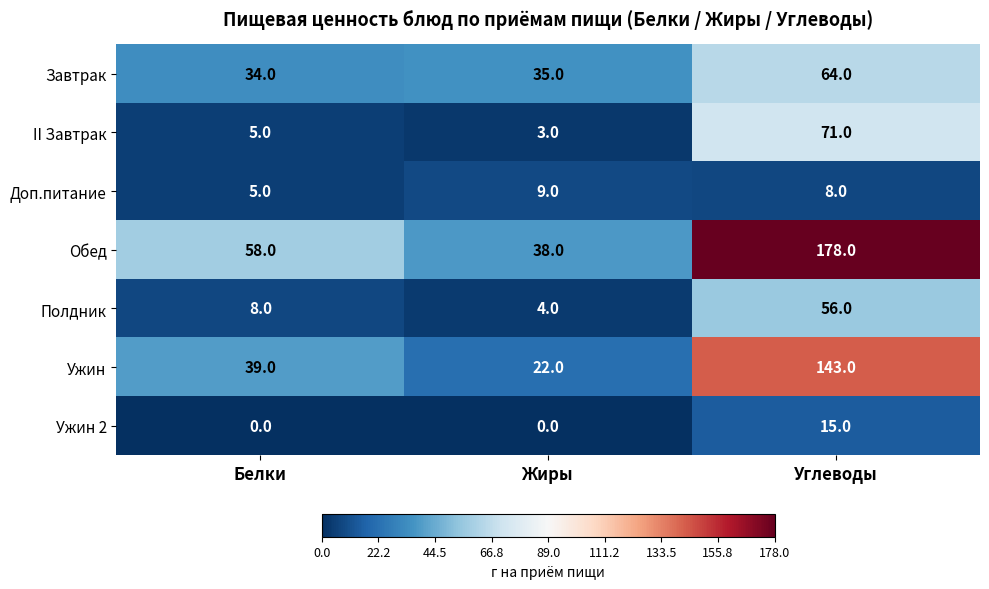

Reading right to left, transcribe all the data shown in this chart.

Завтрак: 64	35	34
II Завтрак: 71	3	5
Доп.питание: 8	9	5
Обед: 178	38	58
Полдник: 56	4	8
Ужин: 143	22	39
Ужин 2: 15	0	0